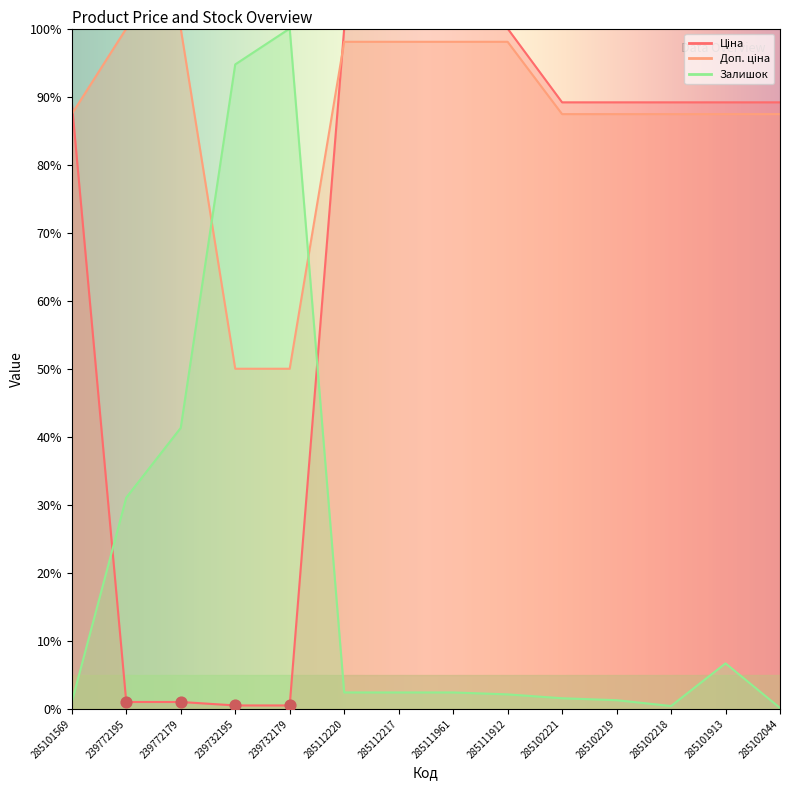

Which series has the widest spread of Y values?

Залишок